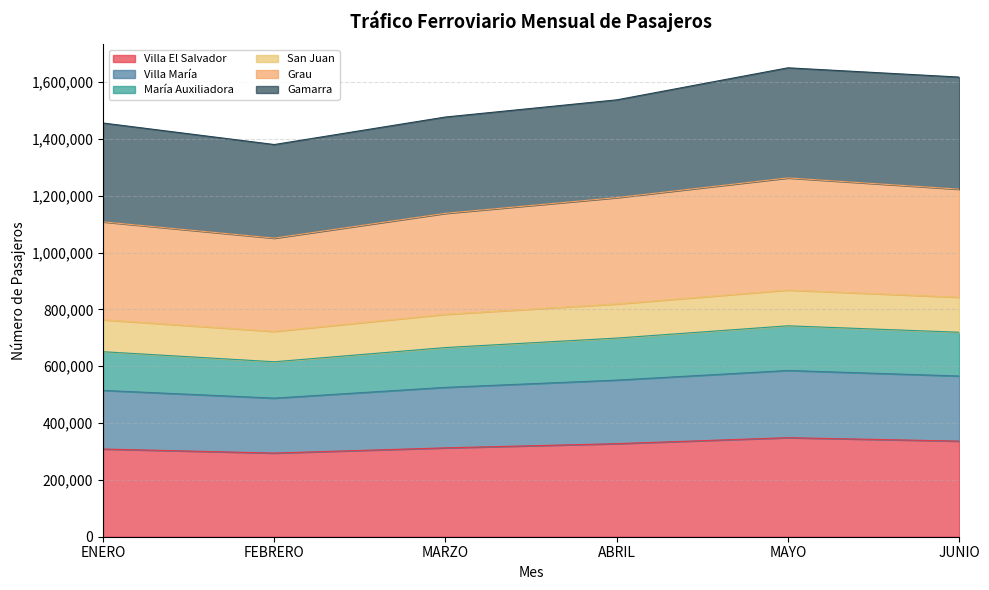

How many interior local valleys does the María Auxiliadora series have?

1